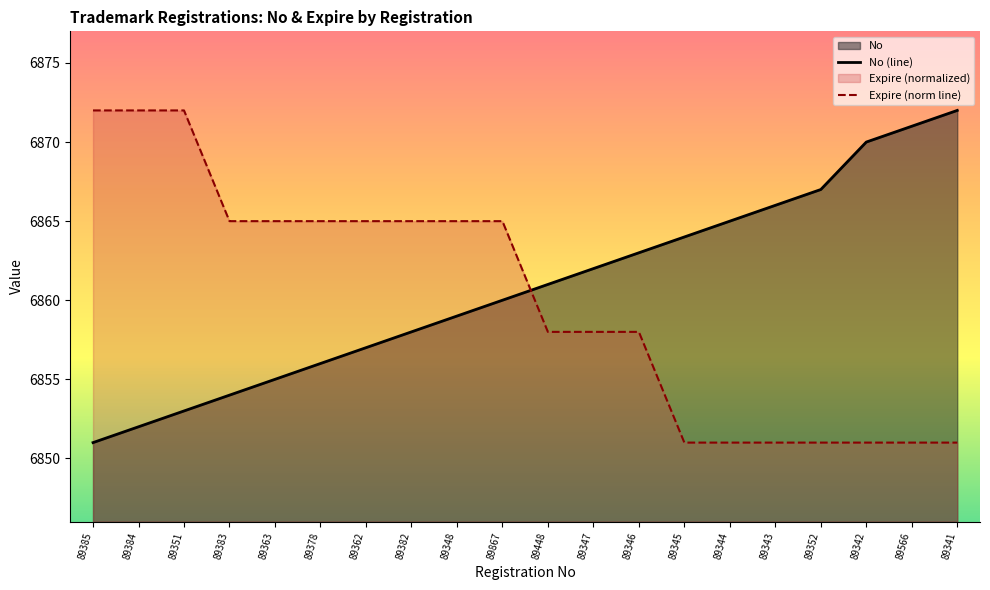

How many lines are shown in the chart?

2